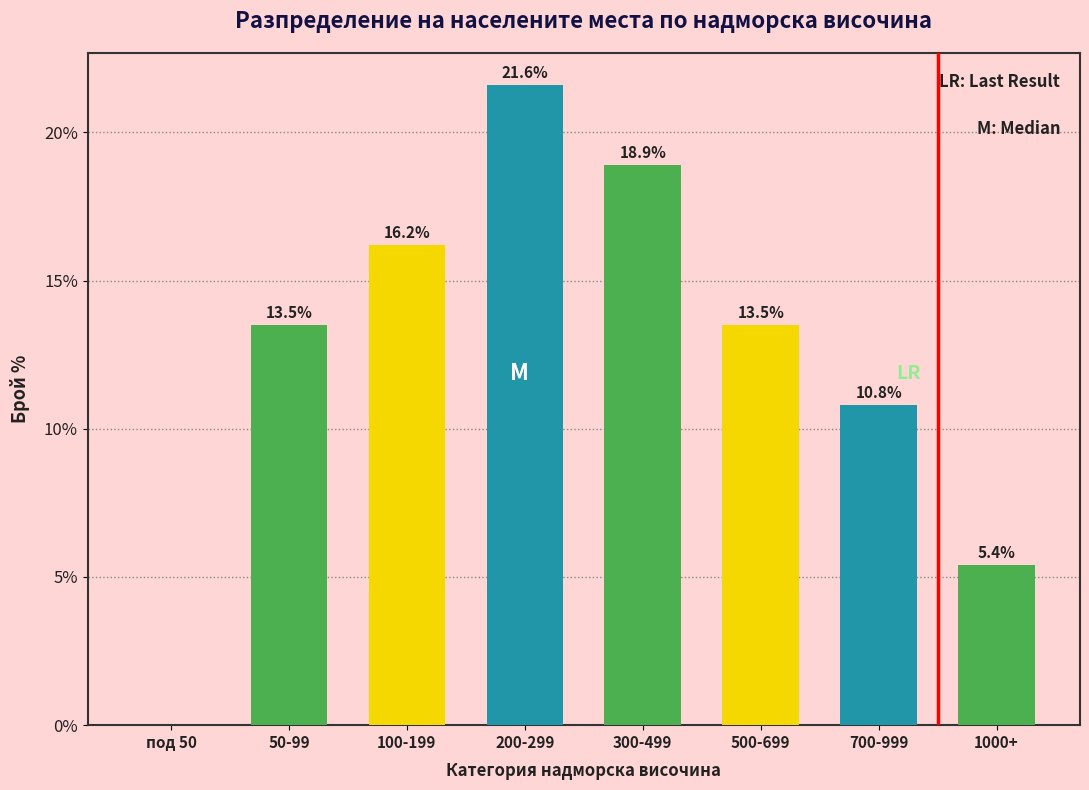

Reading left to right, list all the values displayed in this chart.

под 50=0.0	50-99=13.5	100-199=16.2	200-299=21.6	300-499=18.9	500-699=13.5	700-999=10.8	1000+=5.4